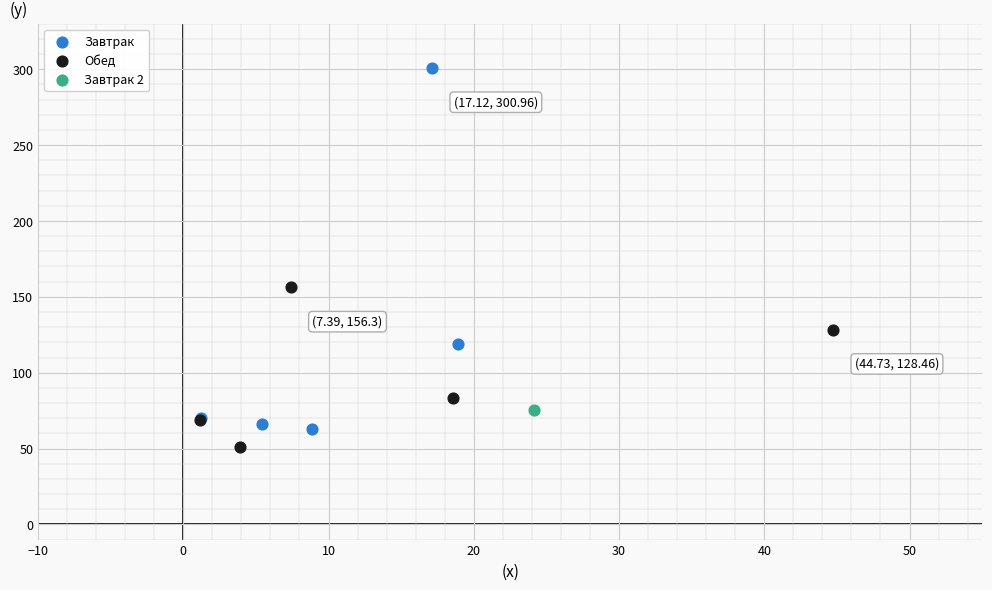

Which series reaches the minimum Y coordinate?

Обед